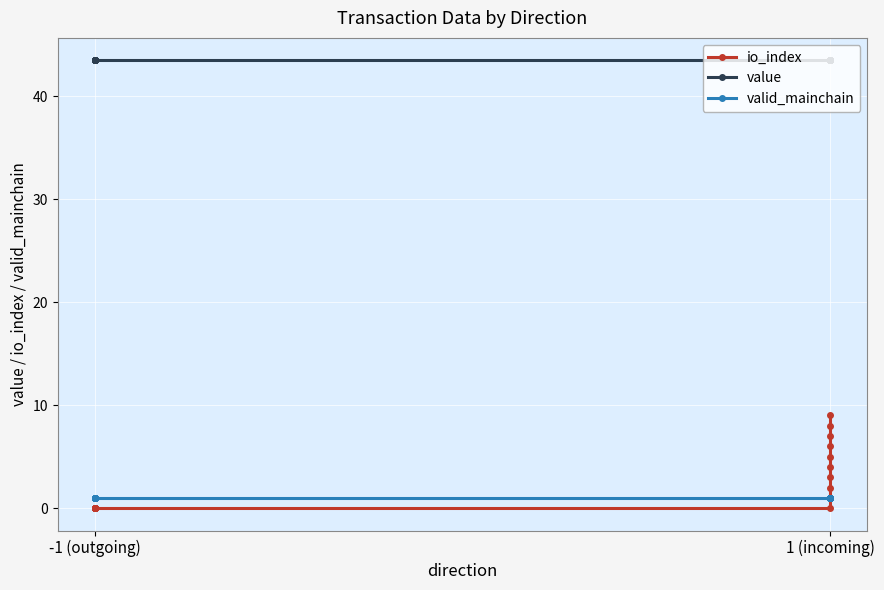

True or false: io_index and value intersect in this chart.

False